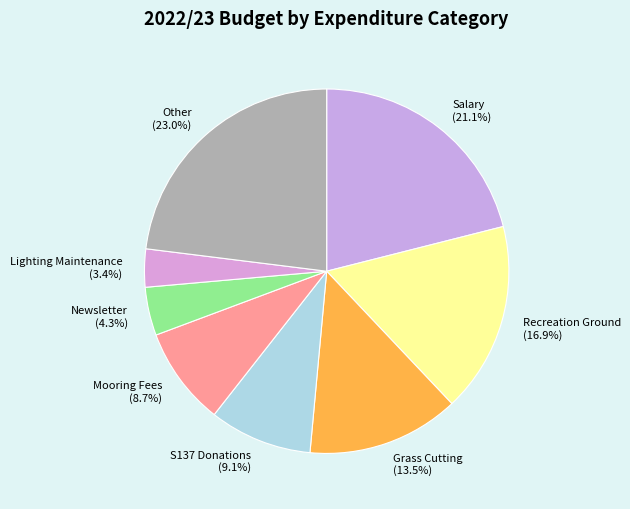

To the nearest percent, what is the difference between the largest and smallest slice percentages?

20%